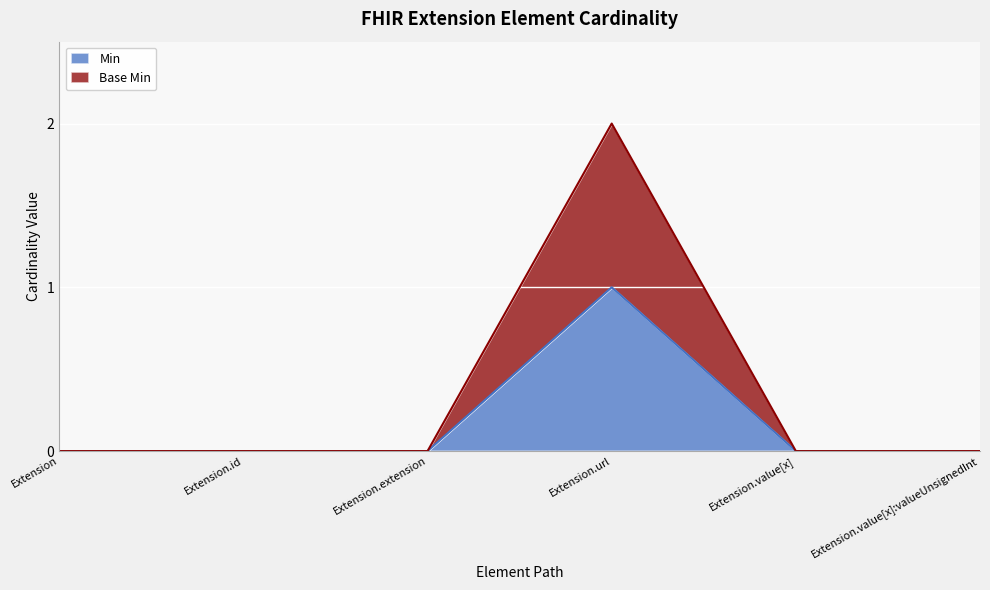

True or false: Min and Base Min cross at least once.

False